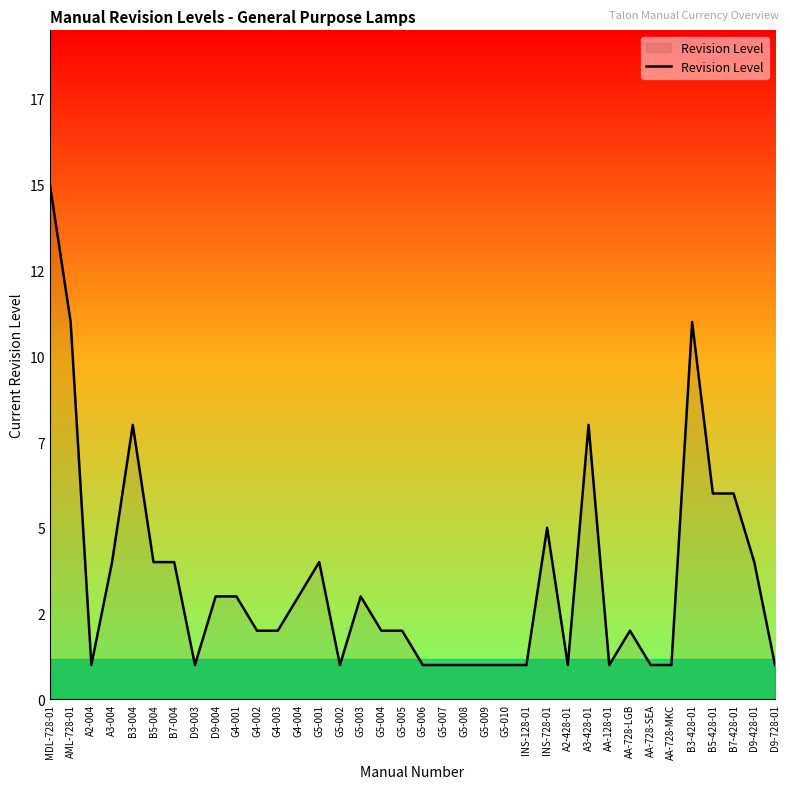

Which category has the lowest value across all series?

A2-004